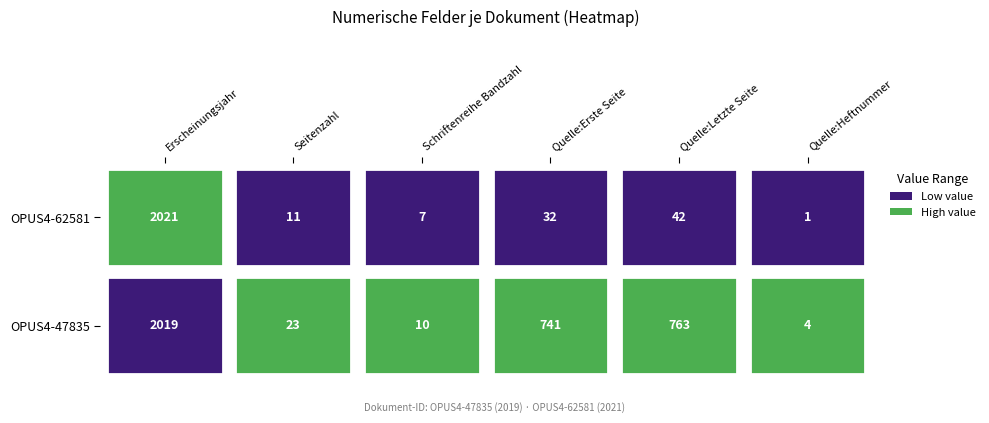

How many values in the OPUS4-62581 series are below 32?

3